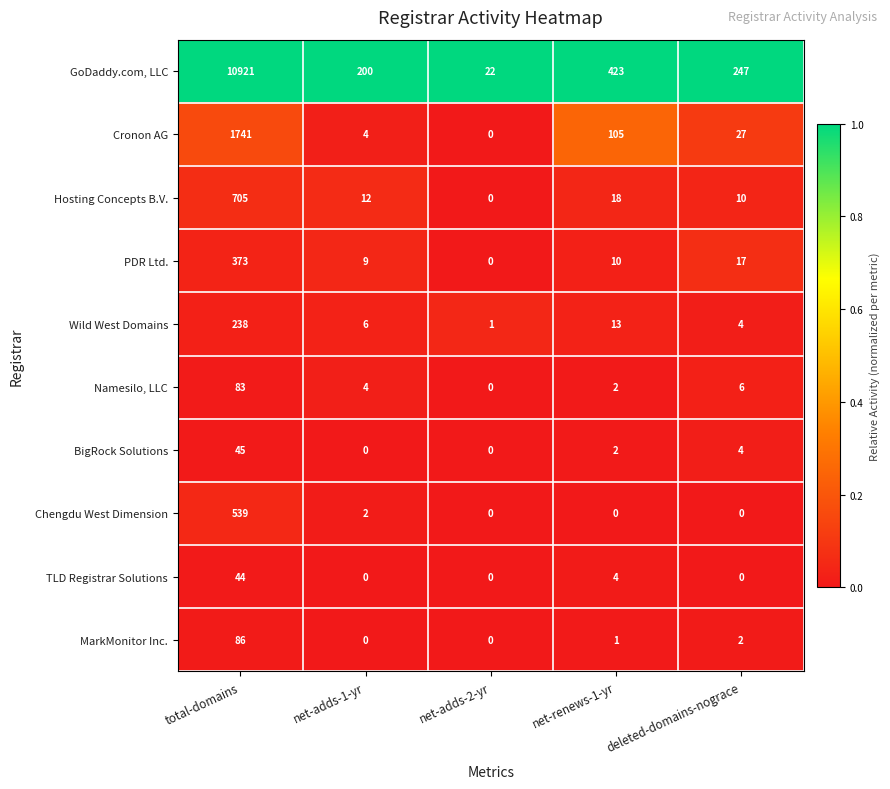

The value of TLD Registrar Solutions at deleted-domains-nograce is 0. True or false?

True